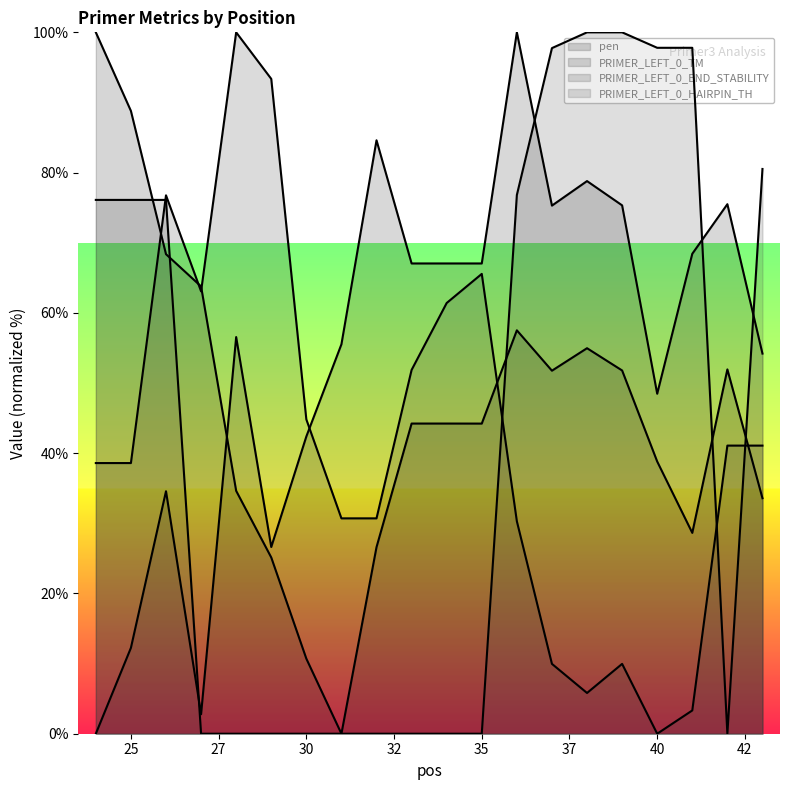

The PRIMER_LEFT_0_HAIRPIN_TH series shows -57.9 at 34. True or false?

False